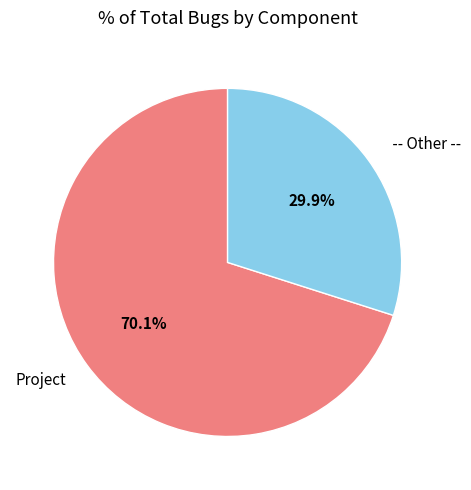

How much of the chart is everything except Project?

29.9%